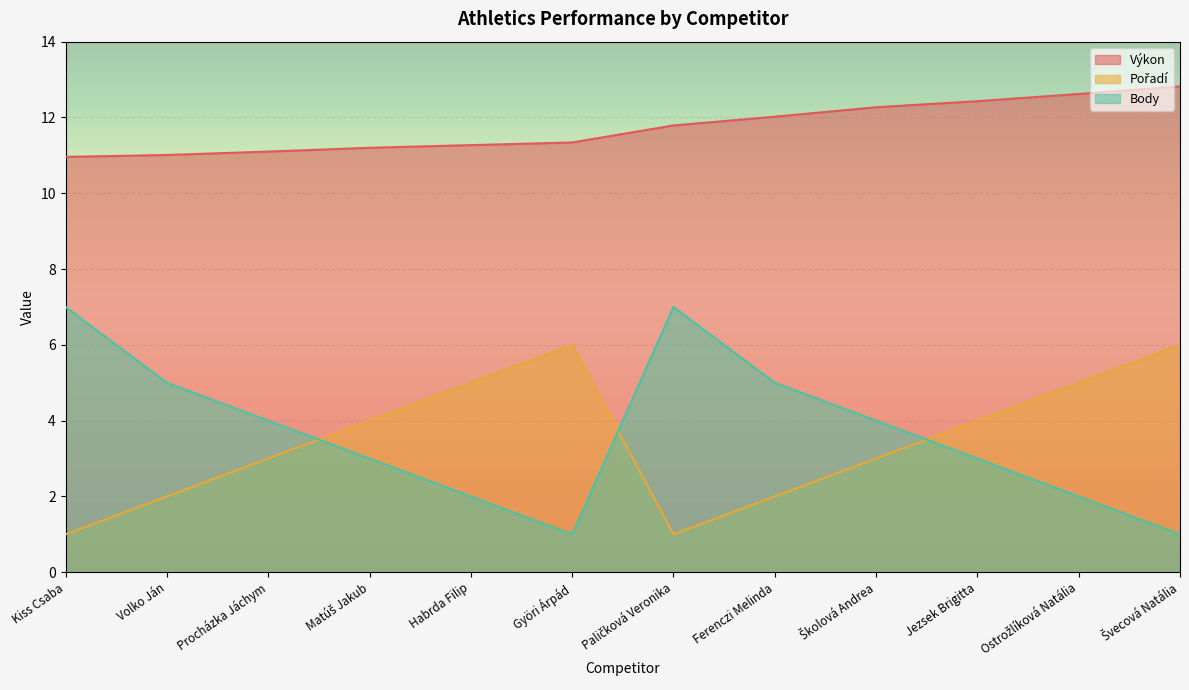

How many lines are shown in the chart?

3